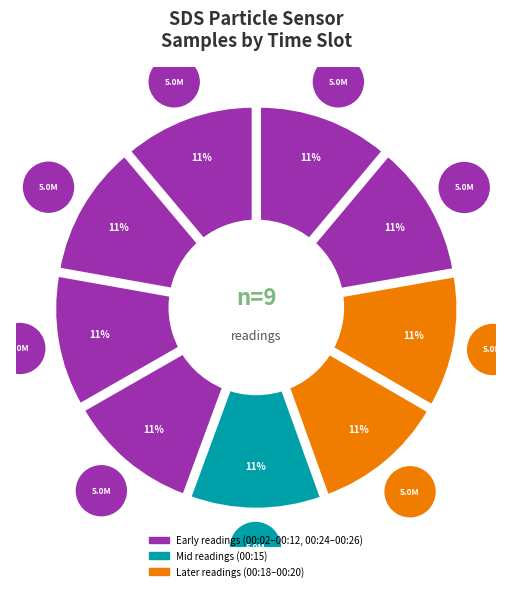

The 00:20 slice represents 23% of the pie. True or false?

False